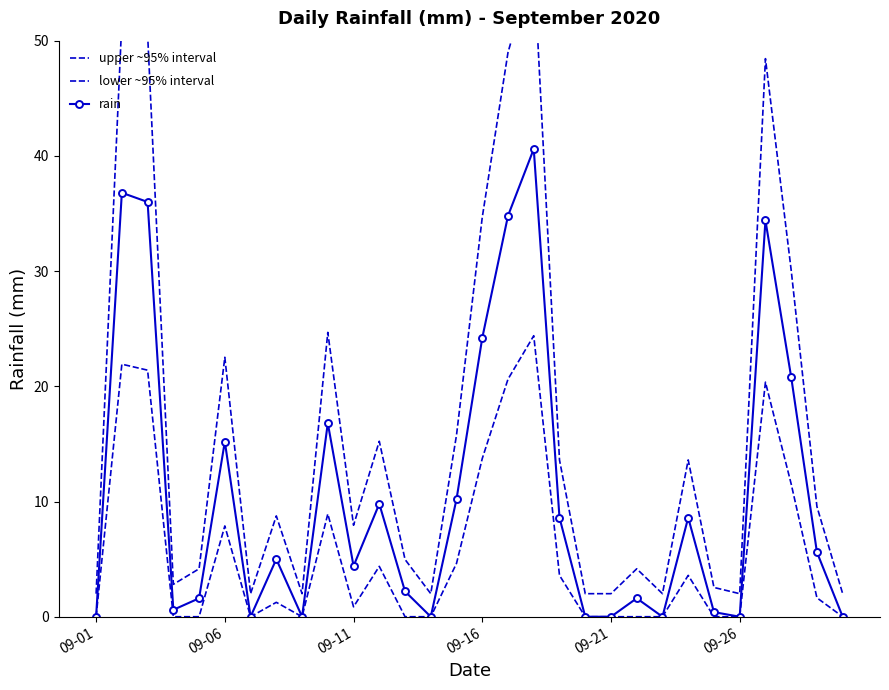

In rain, how many points are higher than both neighbors (excluding endpoints)?

9